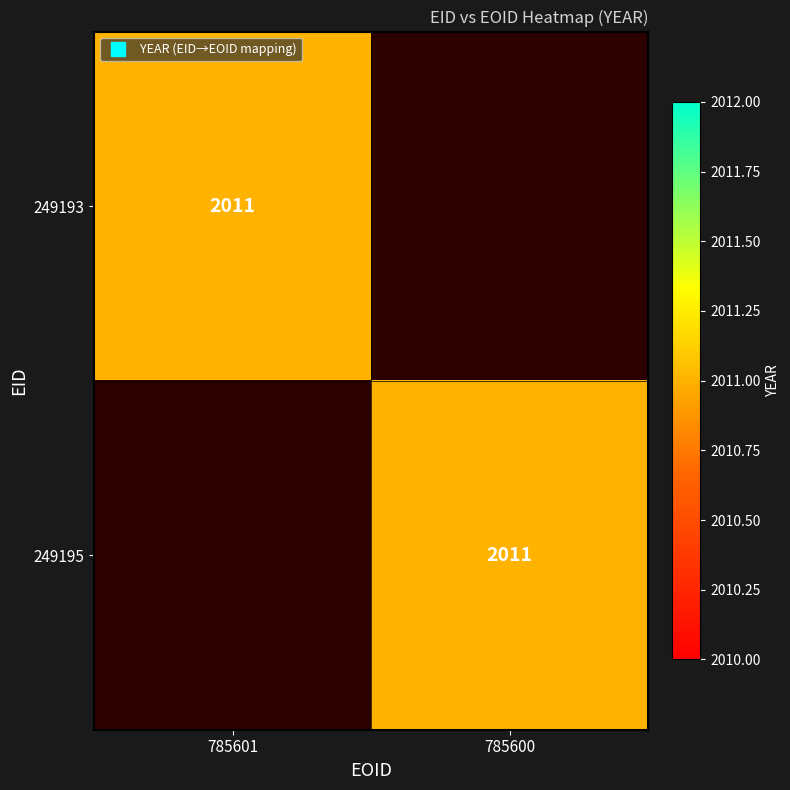

At 785600, list the series in order from smallest to largest.

249193, 249195